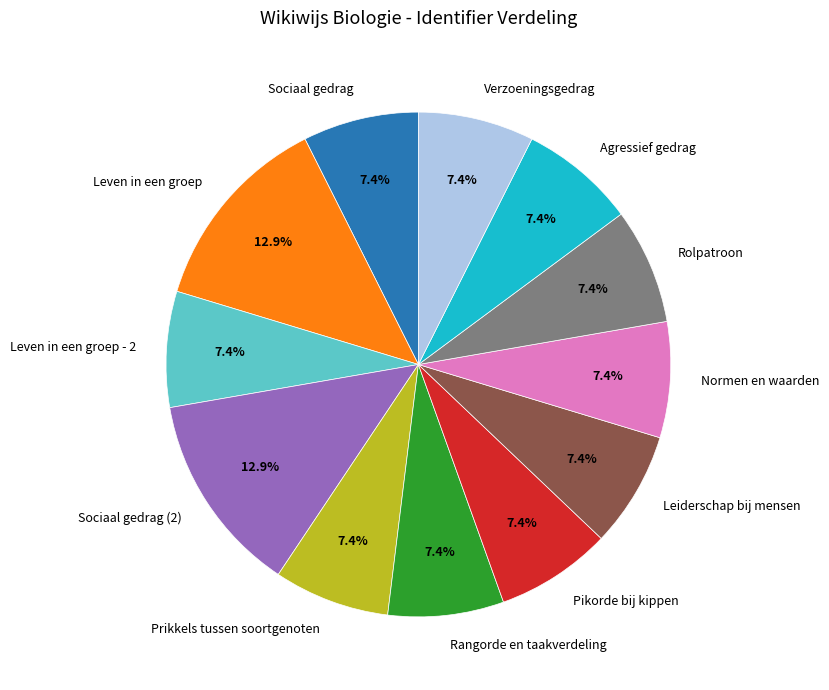

Is Sociaal gedrag the majority of the pie?

No